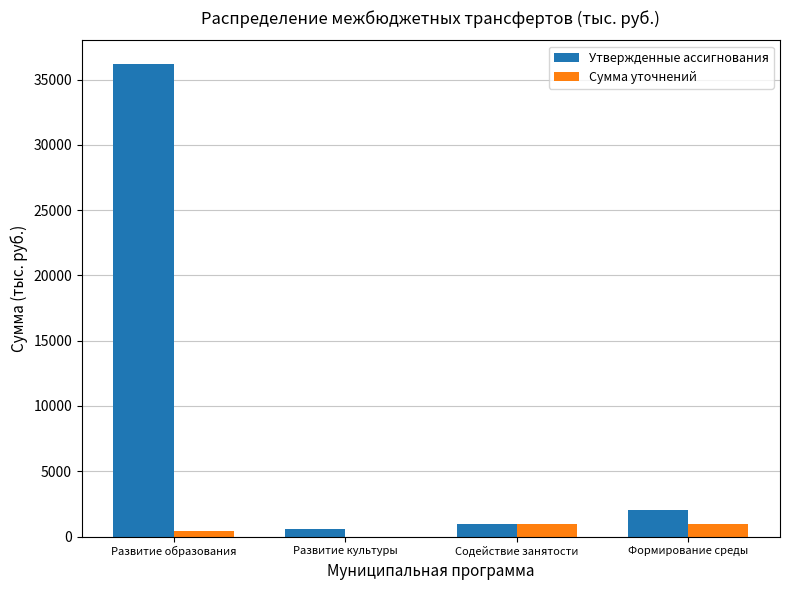

How many groups of bars are there?

4